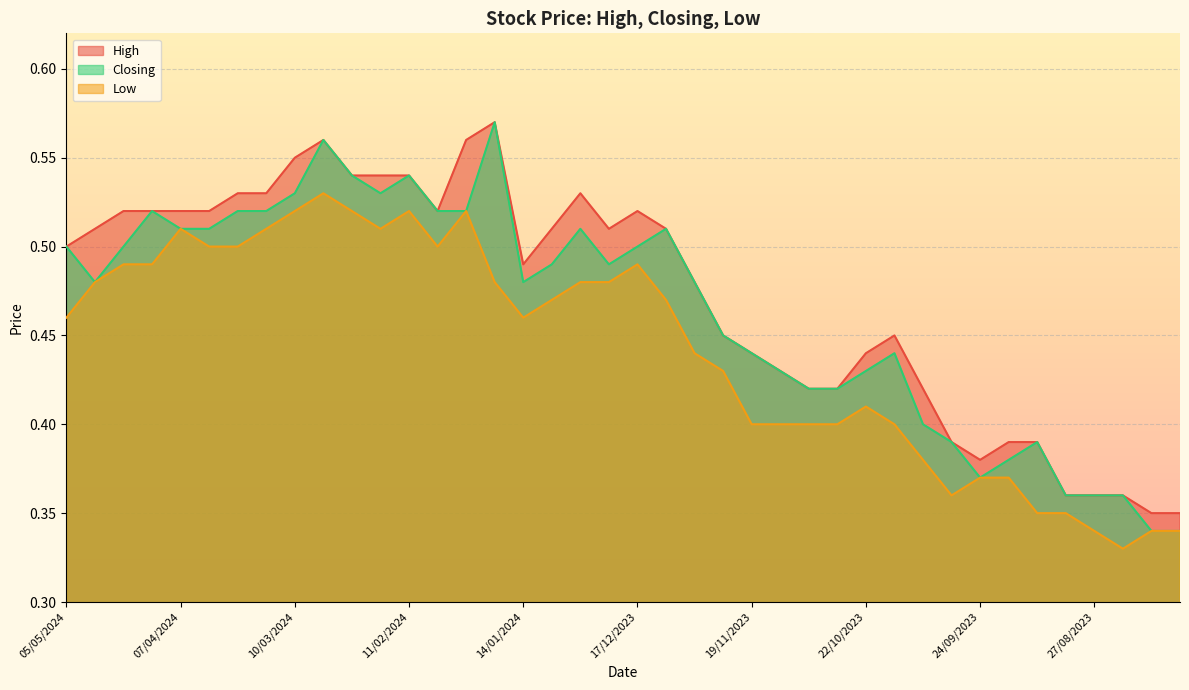

Is the value of High at 14/04/2024 greater than the value of Low at 07/04/2024?

Yes